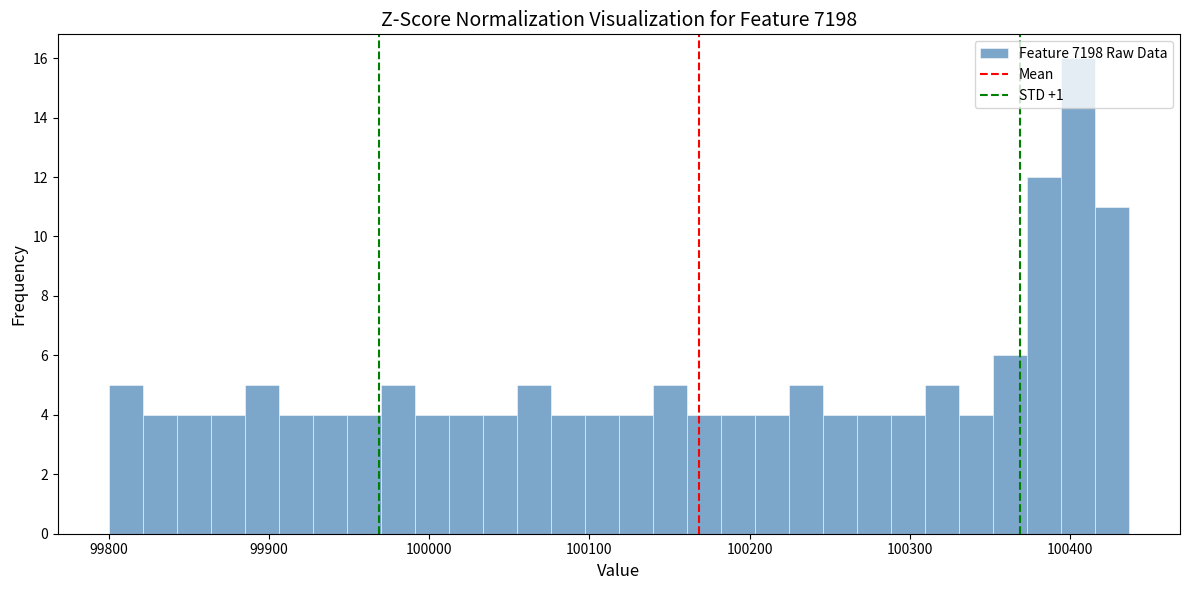

Around what value on the x-axis is the tallest bar? Give the approximate position of its centre, as read against the axis.

100400